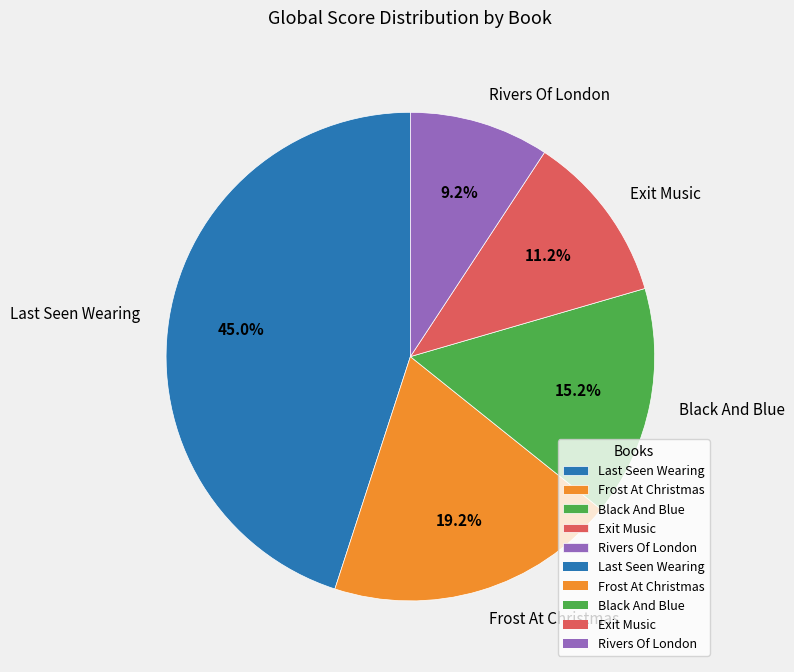

Is there a majority slice in this chart?

No